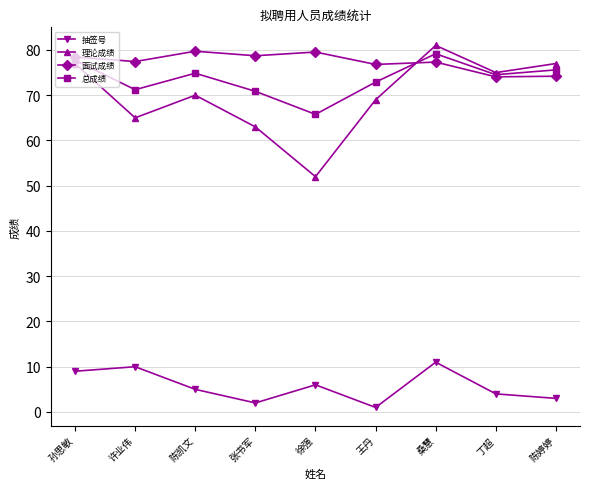

What is the sum of the 面试成绩 values at 桑慧 and 陈婷婷?

151.5